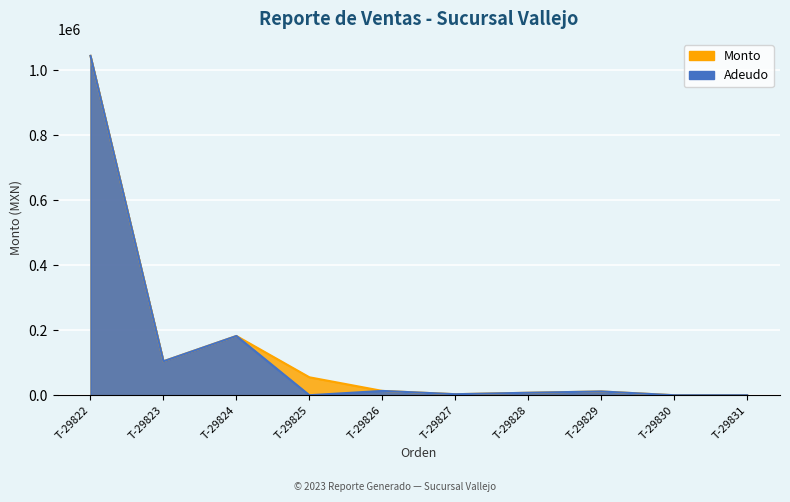

True or false: Monto and Adeudo cross at least once.

False